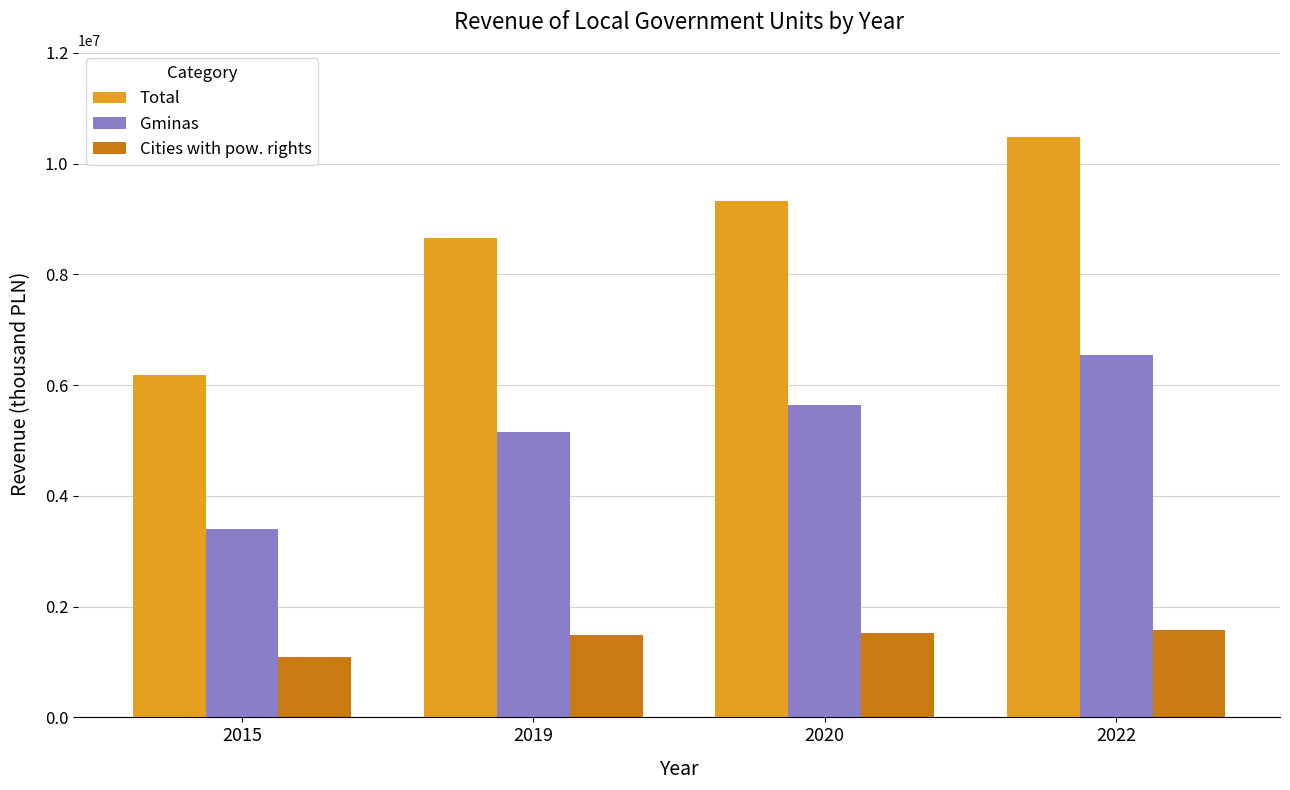

Count the number of categories in the chart.

4